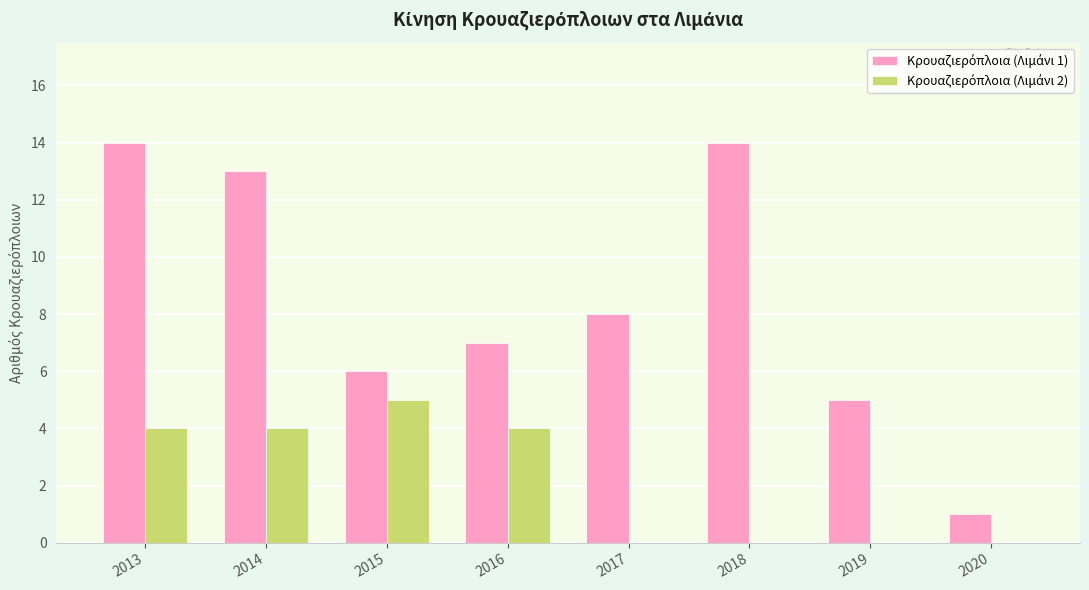

What is the total value across all series at 2014?

17